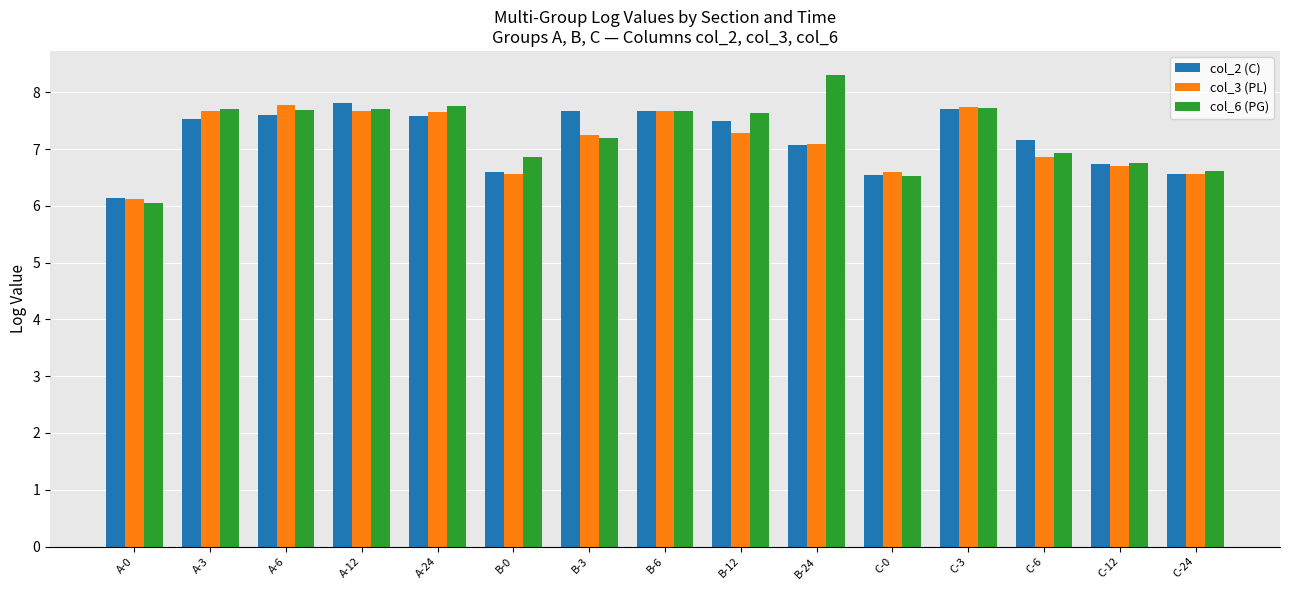

How many bars are there in total?

45